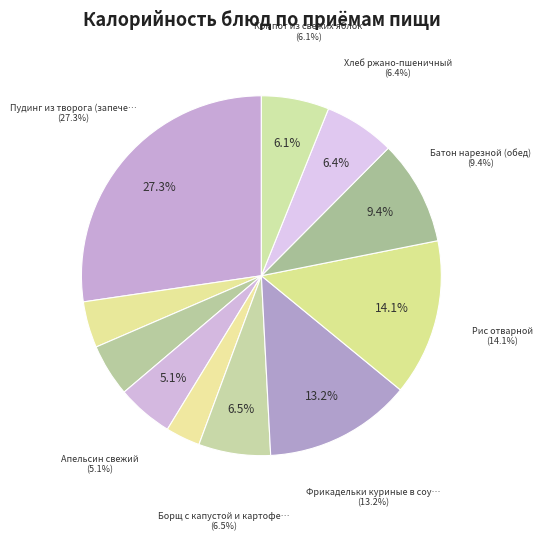

Count the number of slices in the pie.

11